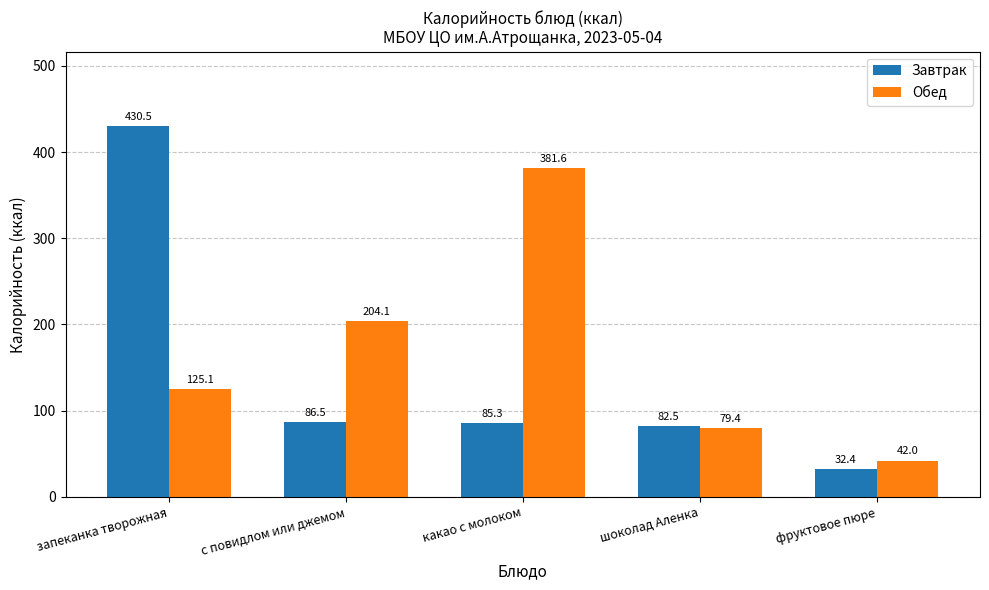

How many data points does each series have?

5